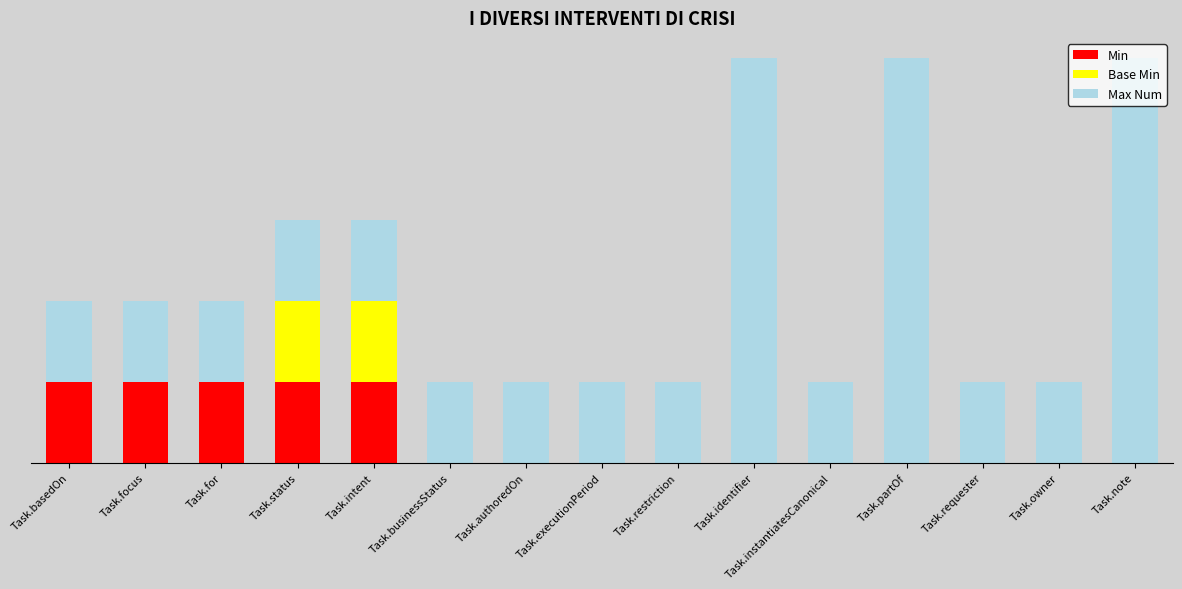

What are all the series names shown in the legend?

Min, Base Min, Max Num